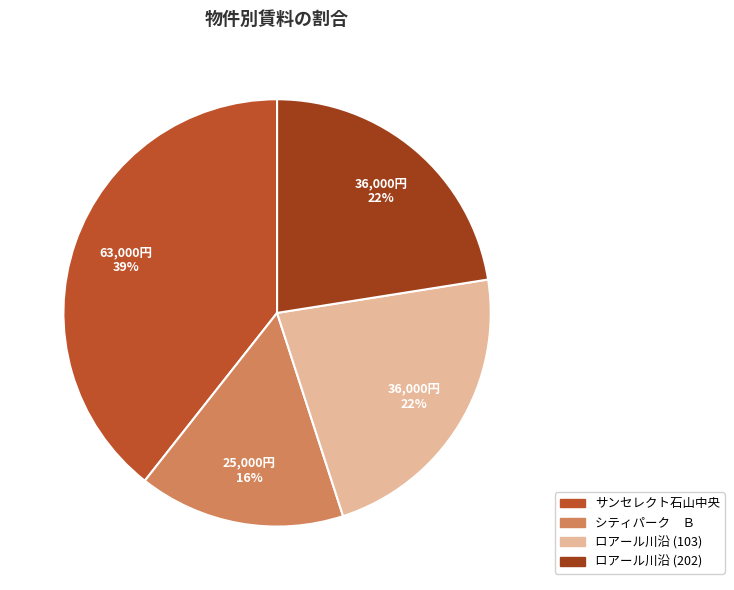

To the nearest percent, what is the average slice percentage?

25%